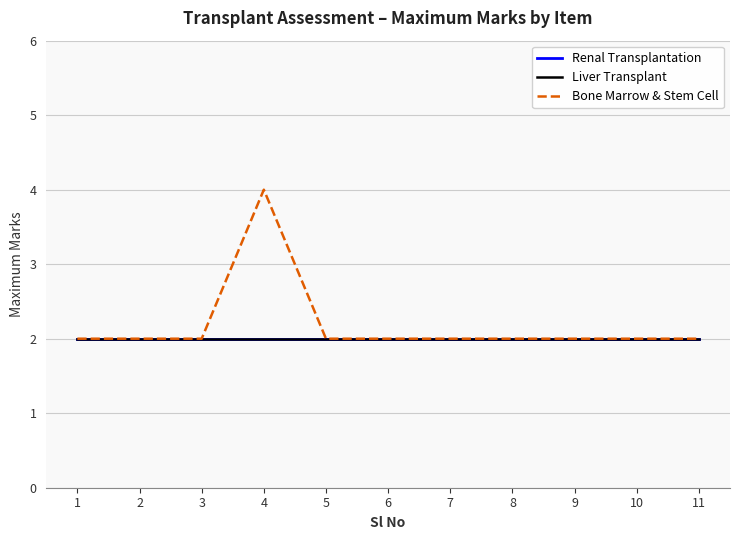

At which label does Liver Transplant reach its minimum?

1